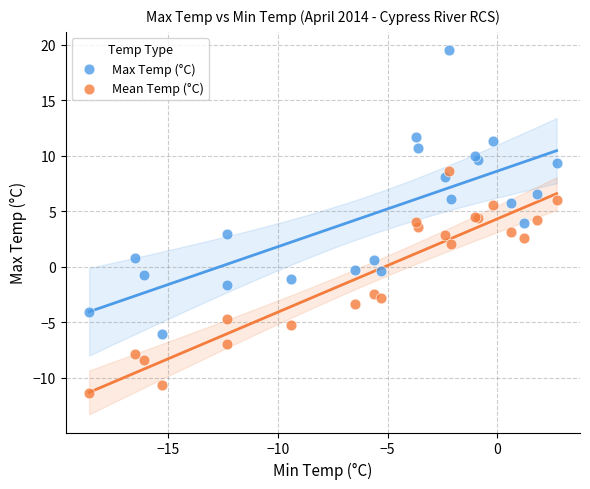

Which series contains the lowest Y value?

Mean Temp (°C)